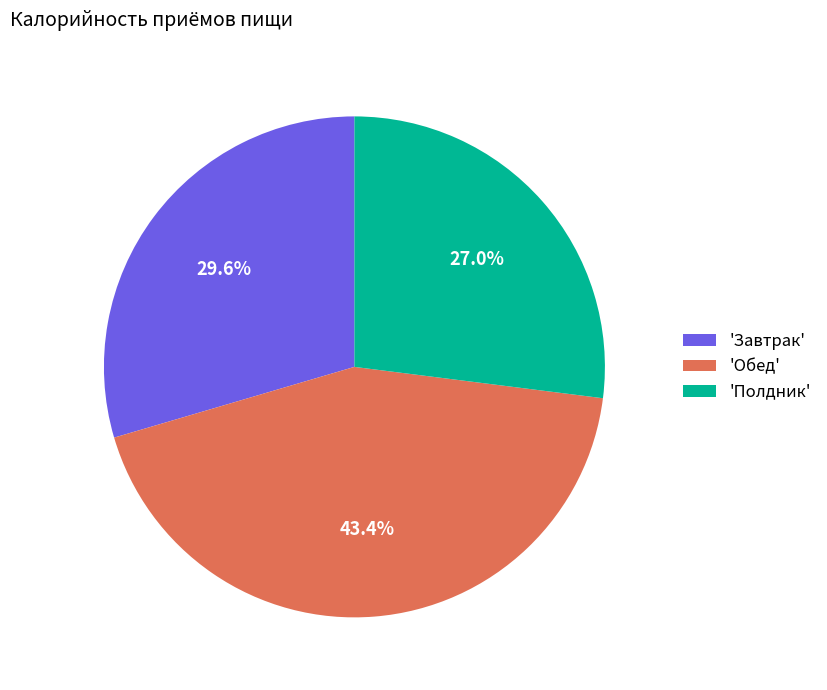

Which slice is the largest?

'Обед'